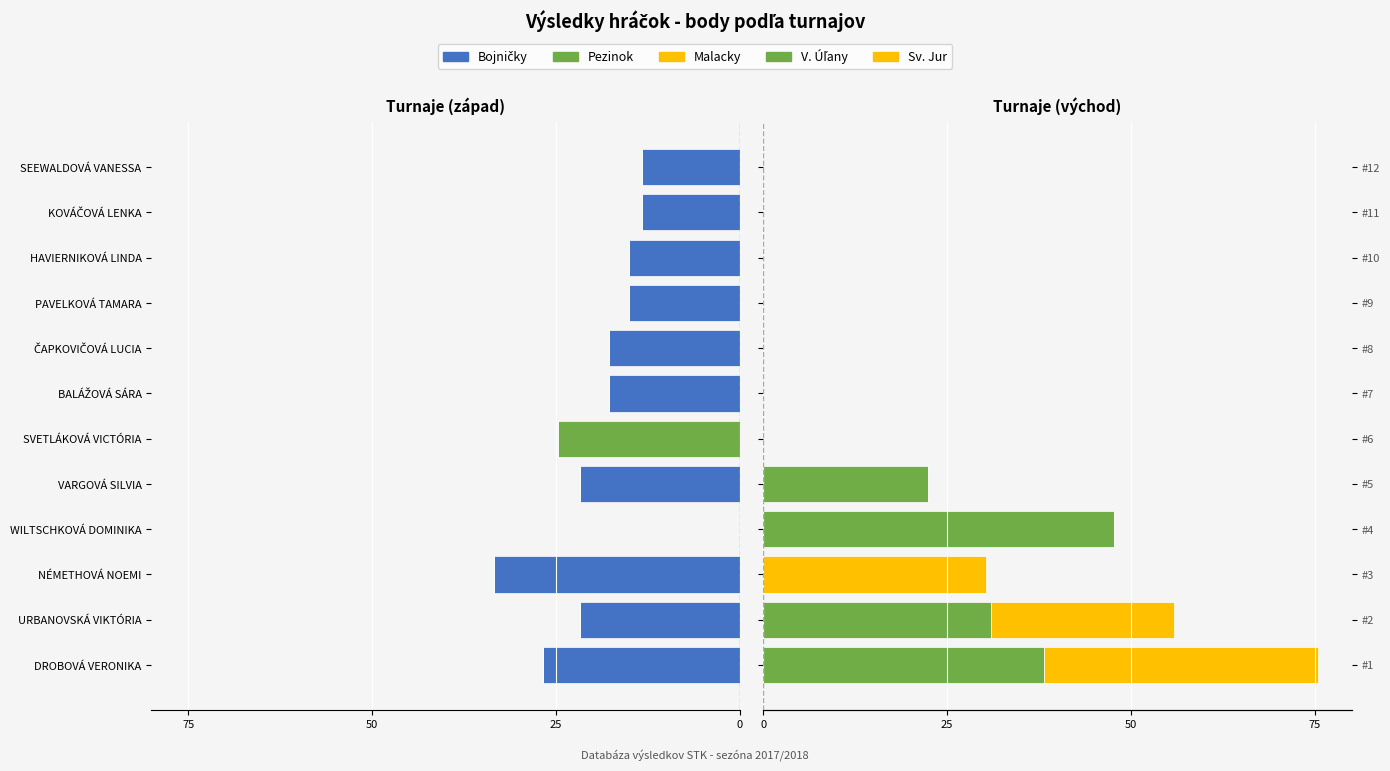

What is the lowest value of the Pezinok series?

-24.8